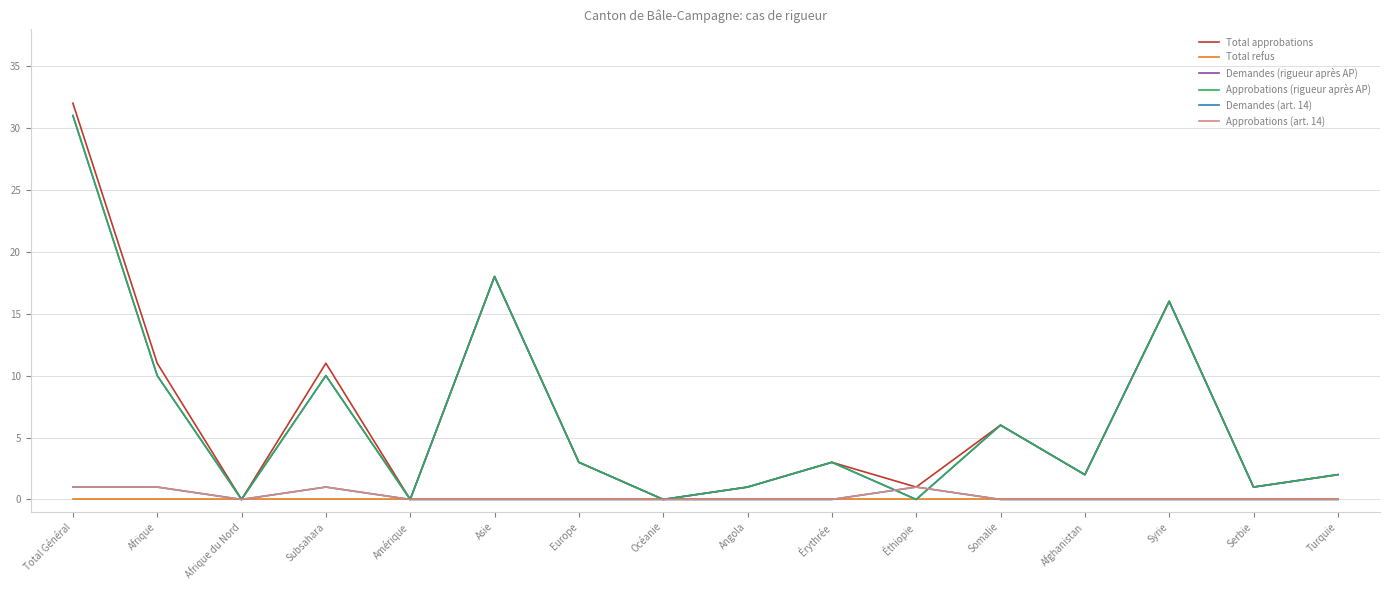

List the labels in order of Total refus value, largest first.

Total Général, Afrique, Afrique du Nord, Subsahara, Amérique, Asie, Europe, Océanie, Angola, Érythrée, Éthiopie, Somalie, Afghanistan, Syrie, Serbie, Turquie